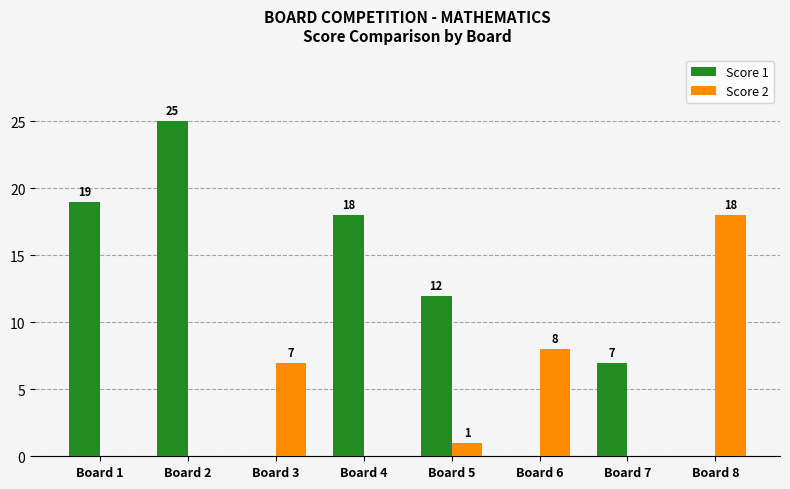

How many positive values does the Score 1 series have?

5